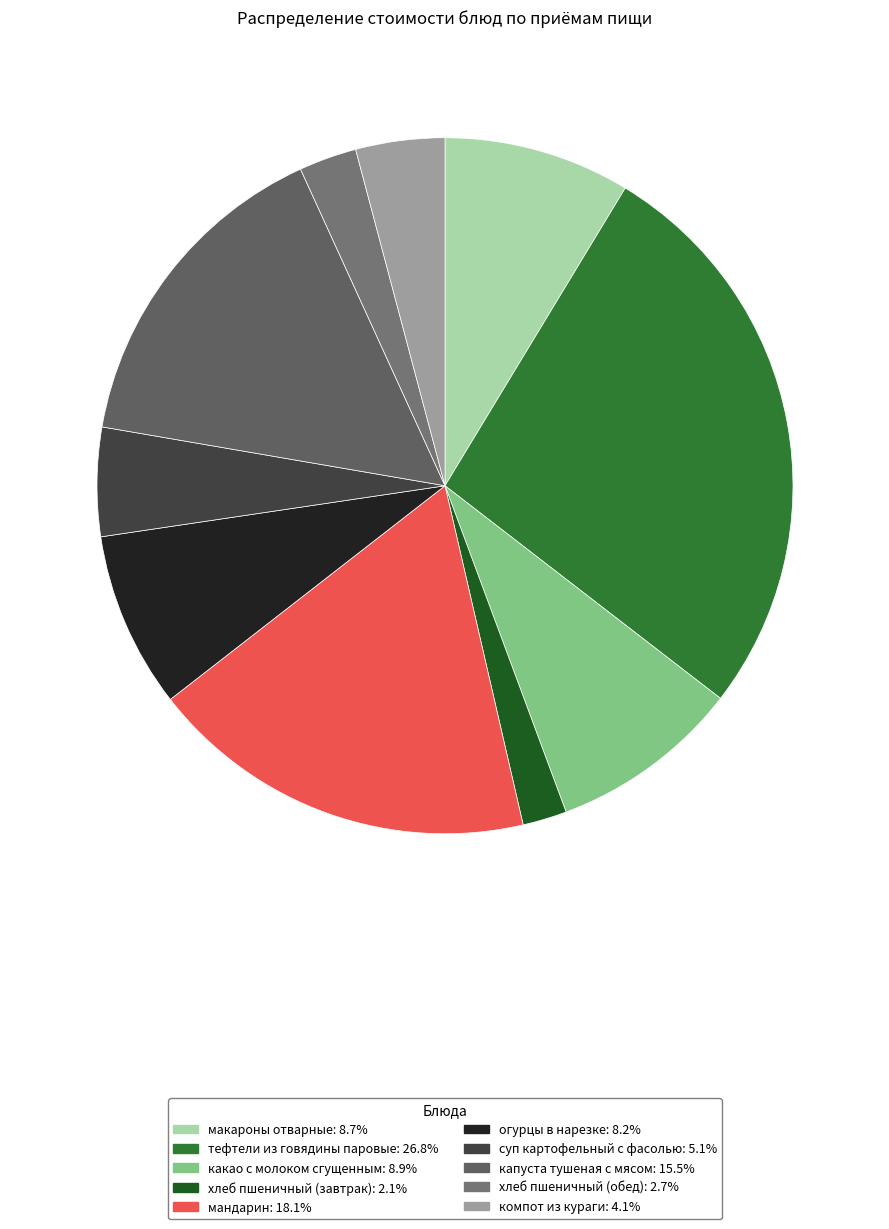

Which slice is the largest?

тефтели из говядины паровые